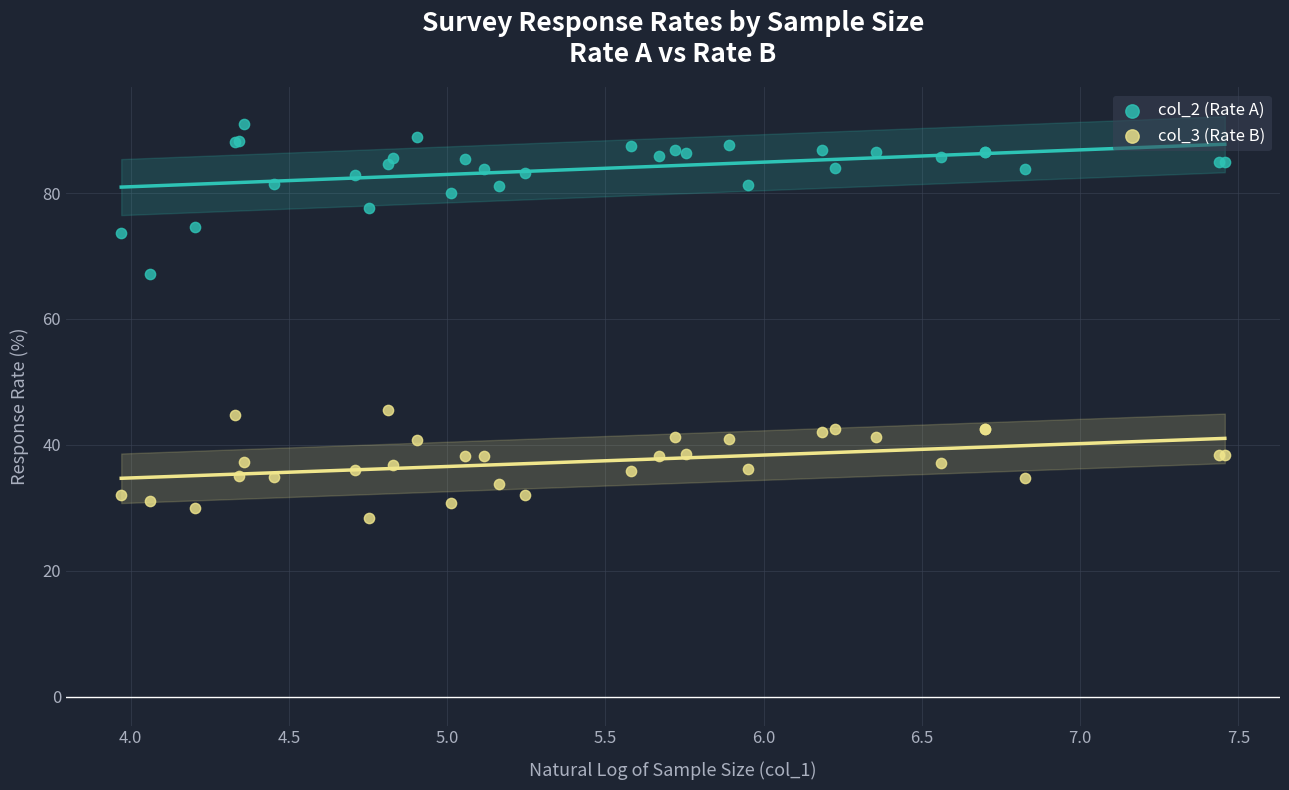

Which series has the largest Y range (max minus min)?

col_2 (Rate A)